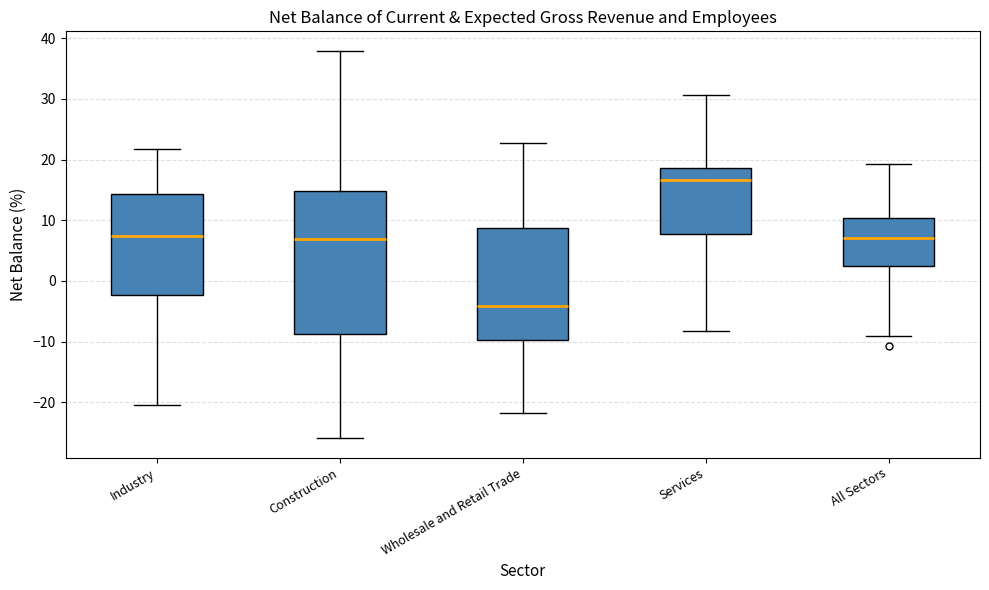

Where is the lower edge of the box for Construction on the y-axis? The values are not printed on the chart, so give them approximately, as read against the axis.

-9